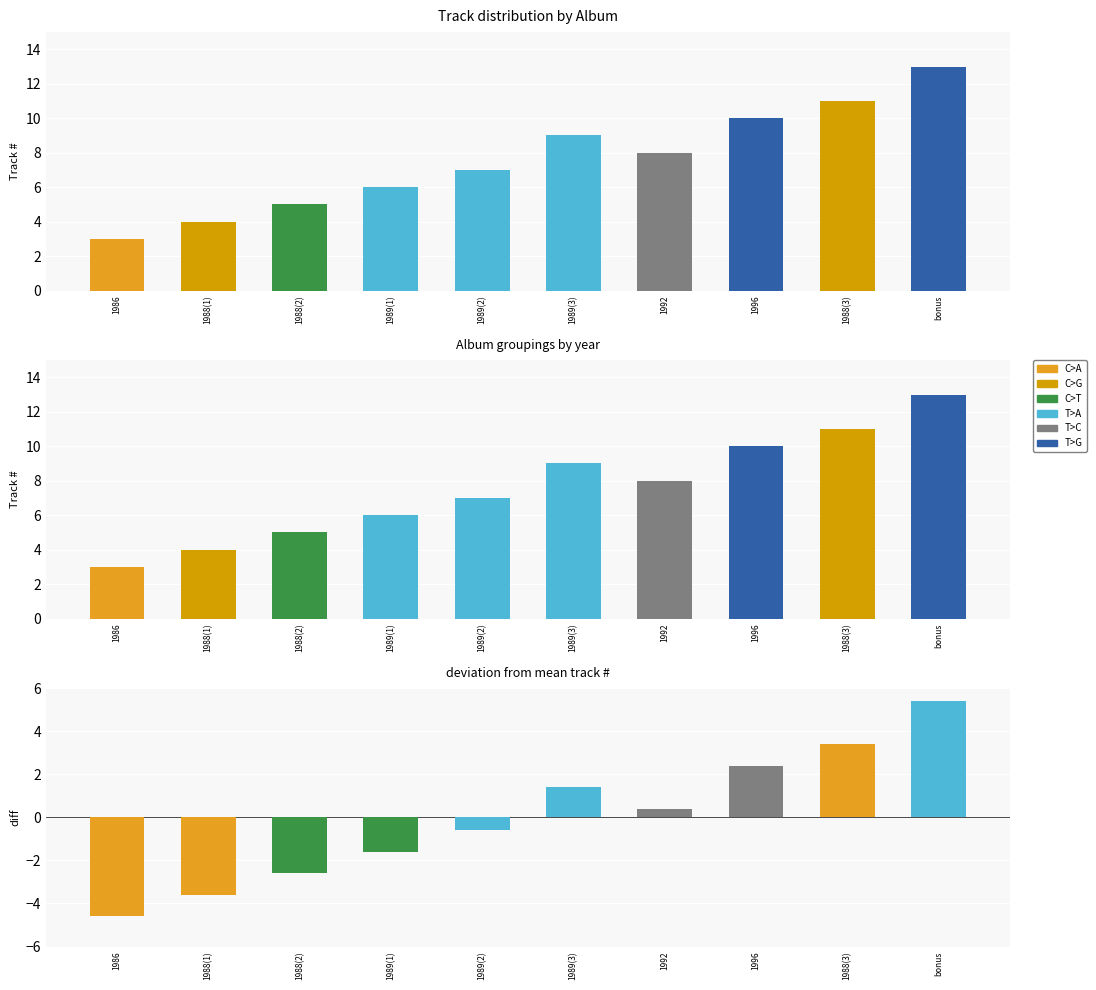

At how many categories does at least one series exceed 10?

2